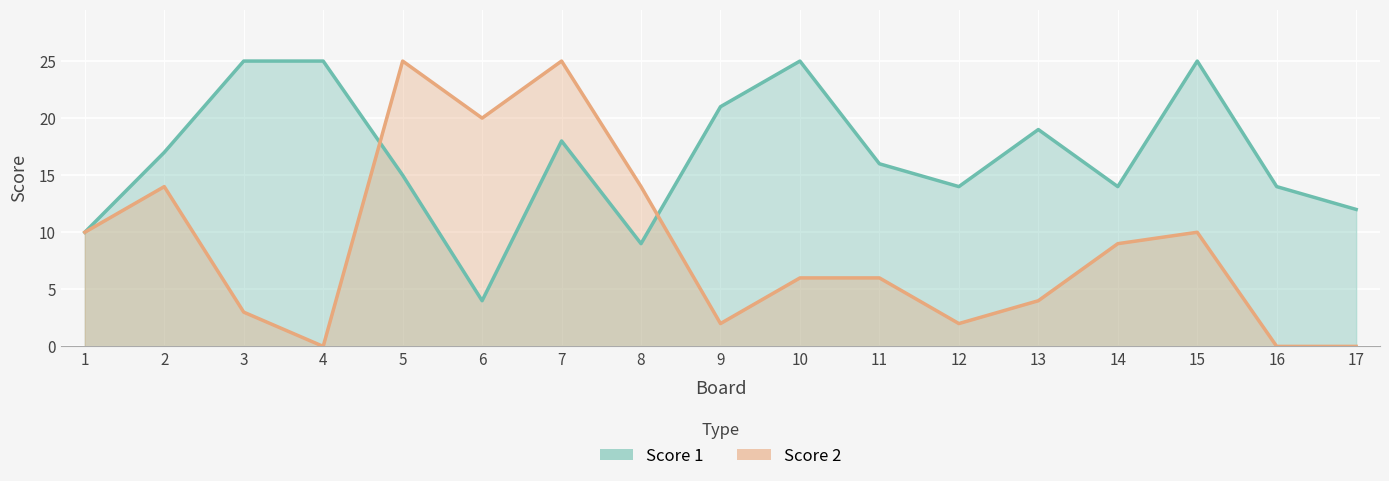

Reading right to left, extract all data points from this chart.

Score 1: 17=12	16=14	15=25	14=14	13=19	12=14	11=16	10=25	9=21	8=9	7=18	6=4	5=15	4=25	3=25	2=17	1=10
Score 2: 17=0	16=0	15=10	14=9	13=4	12=2	11=6	10=6	9=2	8=14	7=25	6=20	5=25	4=0	3=3	2=14	1=10